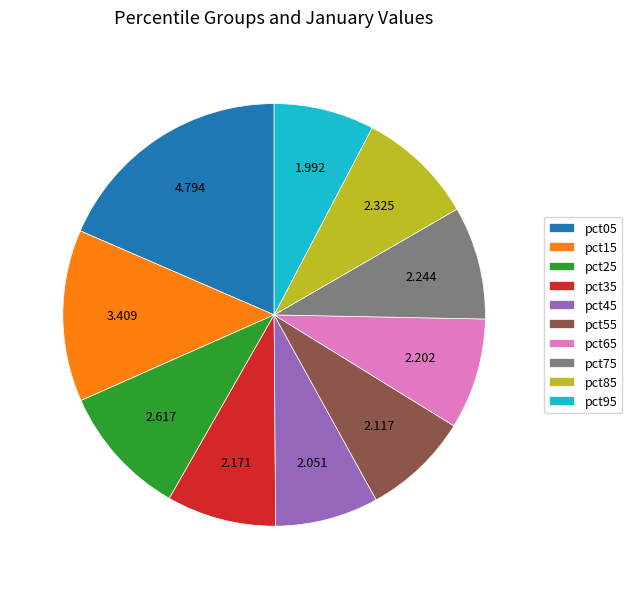

Is there a majority slice in this chart?

No